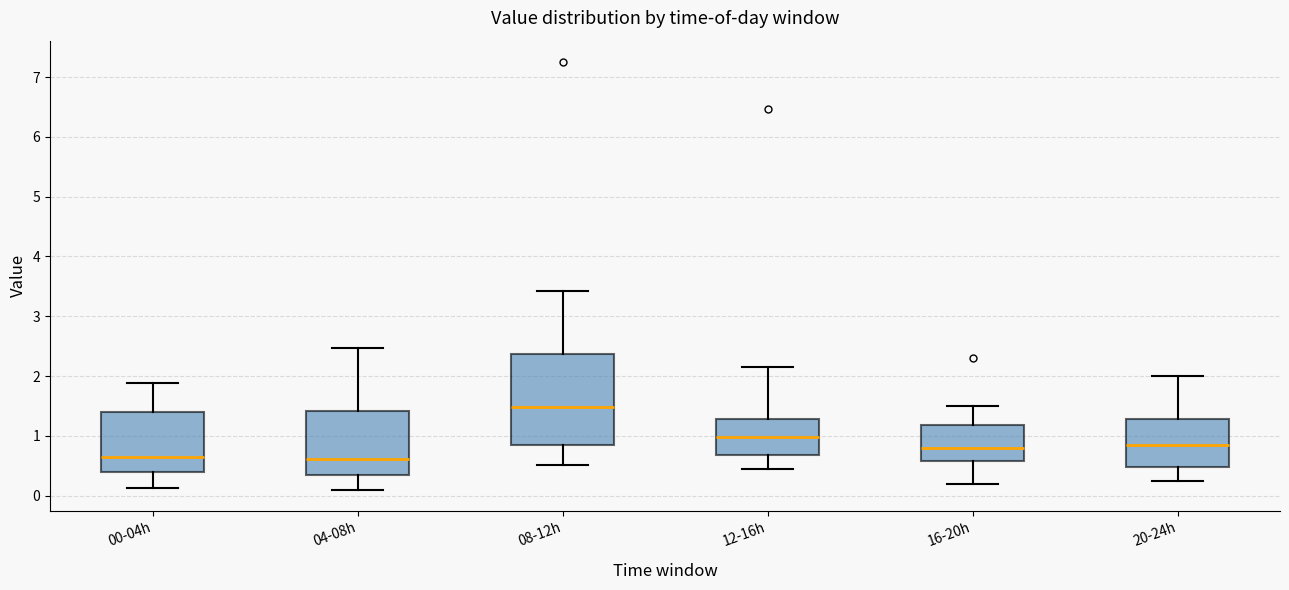

Where is the lower edge of the box for 16-20h on the y-axis? The values are not printed on the chart, so give them approximately, as read against the axis.

0.6